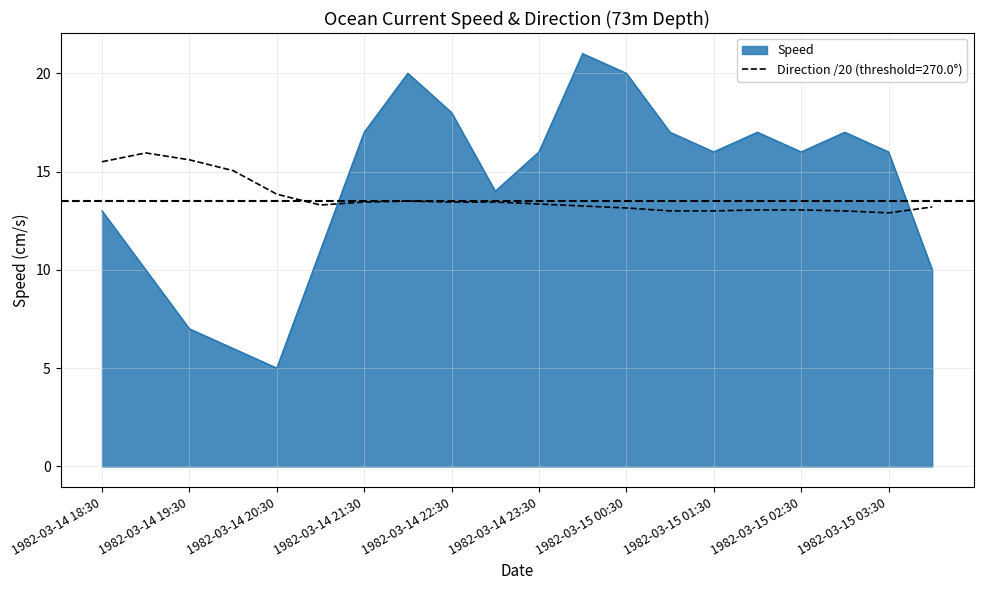

After their last crossing, which series has the higher values: Direction /20 (threshold=270.0°) or Speed?

Direction /20 (threshold=270.0°)